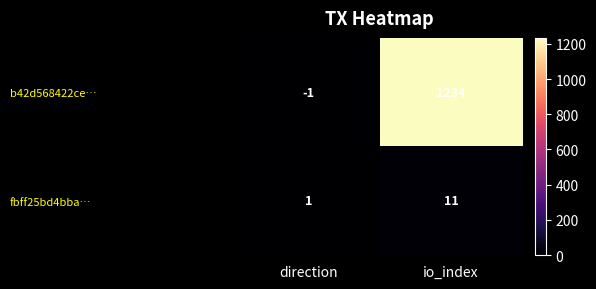

The value of b42d568422ce… at direction is -1. True or false?

True